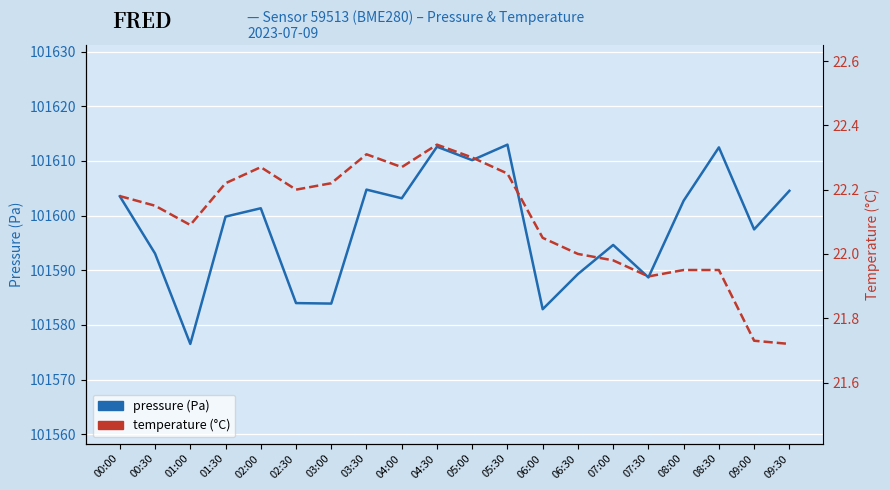

True or false: pressure and temperature intersect in this chart.

False